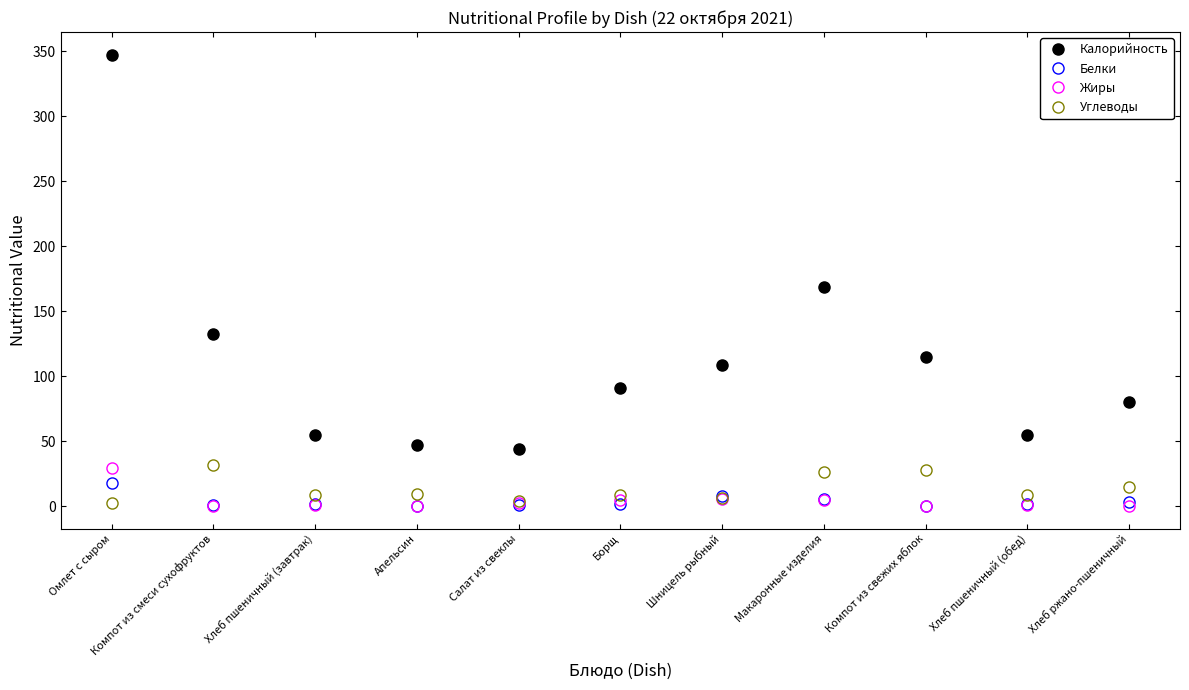

What are all the series names shown in the legend?

Калорийность, Белки, Жиры, Углеводы